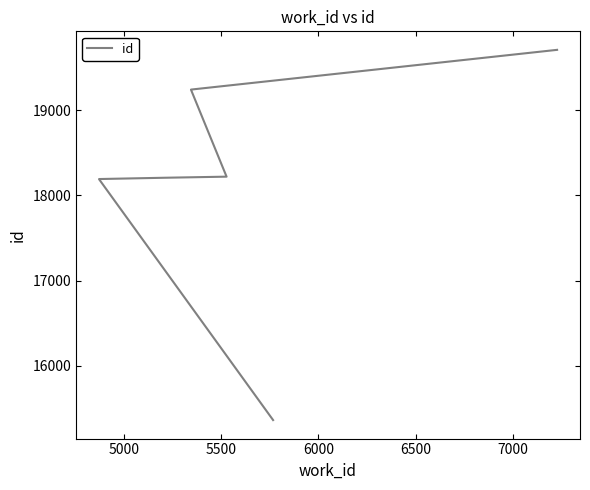

How many lines are shown in the chart?

1